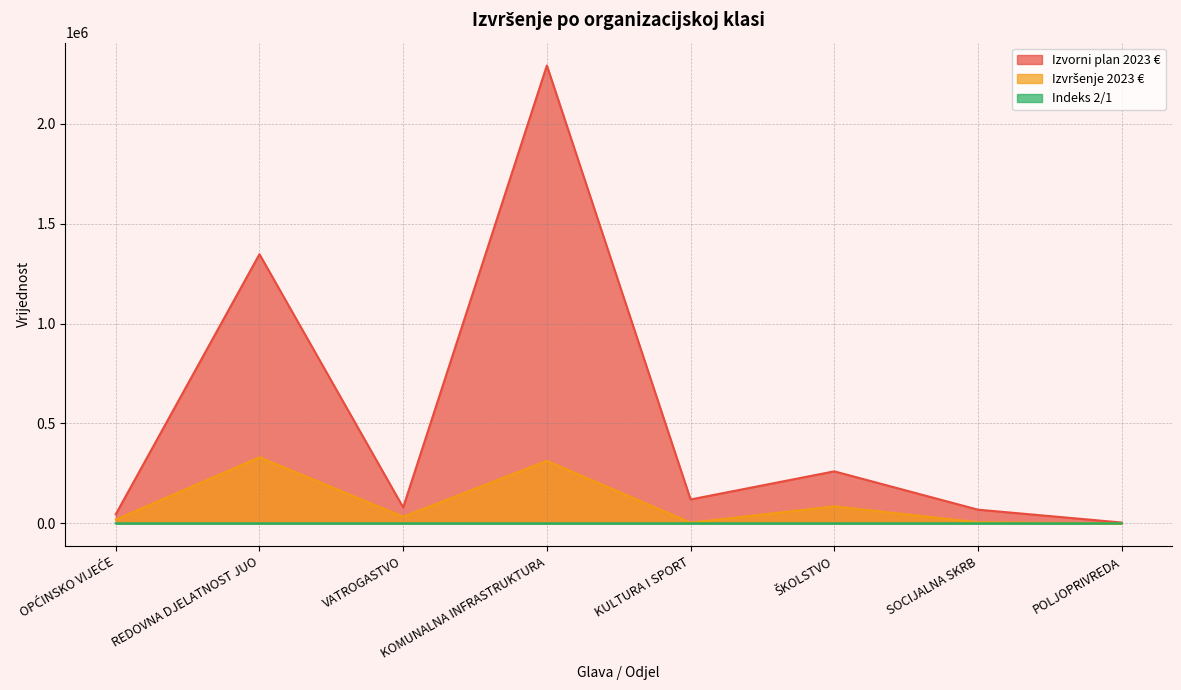

What is the sum of the Izvršenje 2023 € values at POLJOPRIVREDA and ŠKOLSTVO?

84817.6